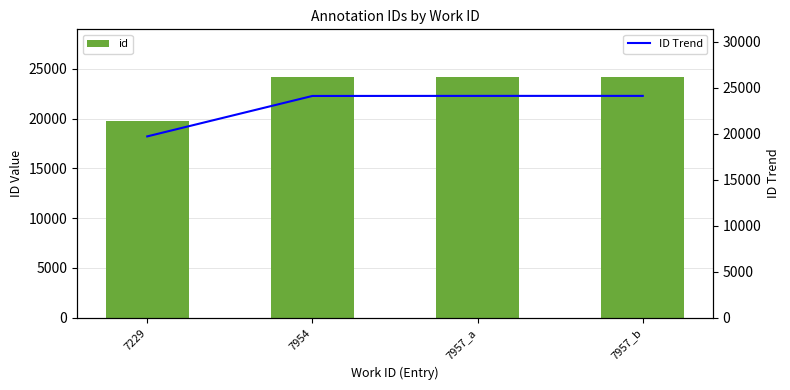

Where does the ID Trend series first go above 24130?

7957_b